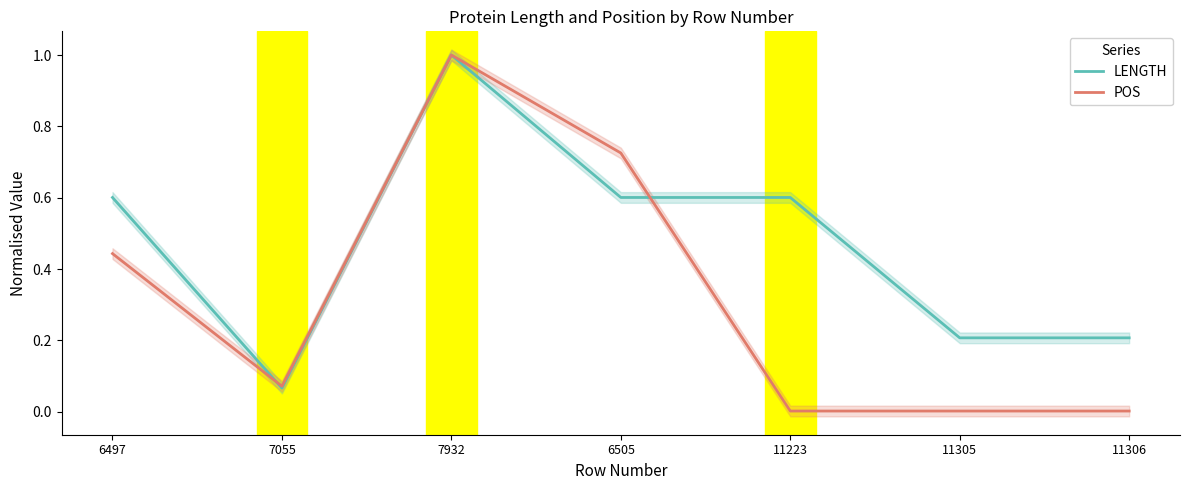

How many intersections are there between POS and LENGTH?

2